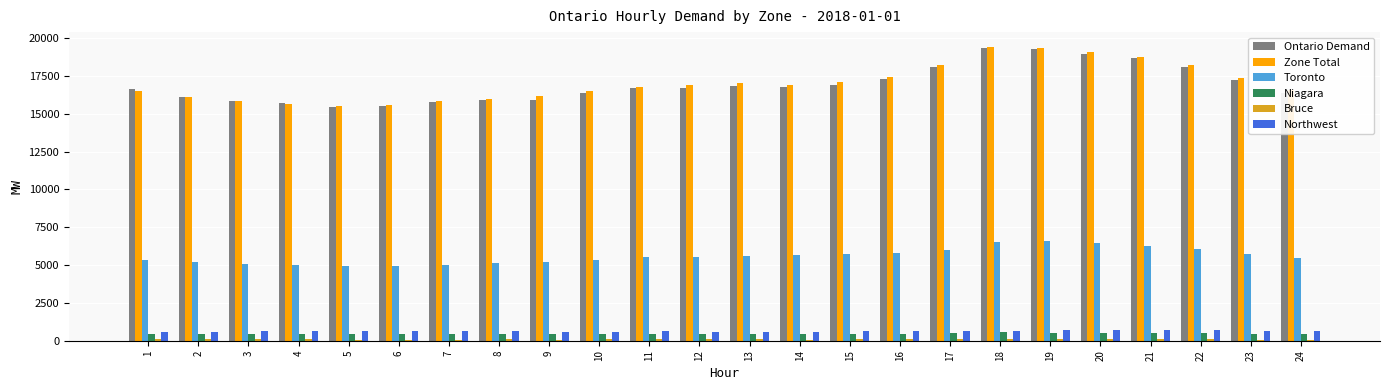

The value of Toronto at 16 is 5771. True or false?

True